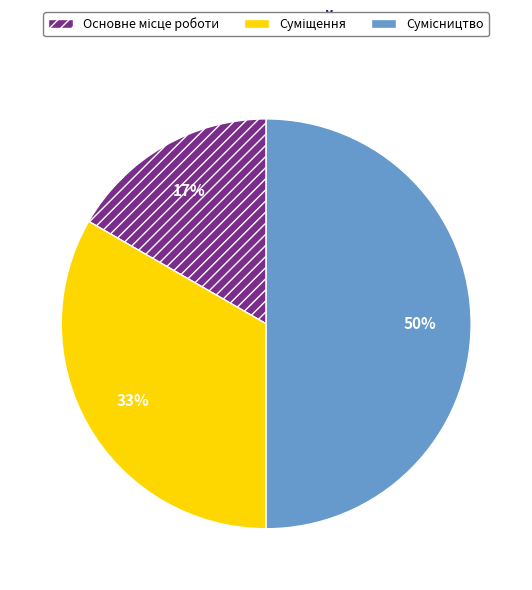

To the nearest percent, what is the difference between the largest and smallest slice percentages?

33%